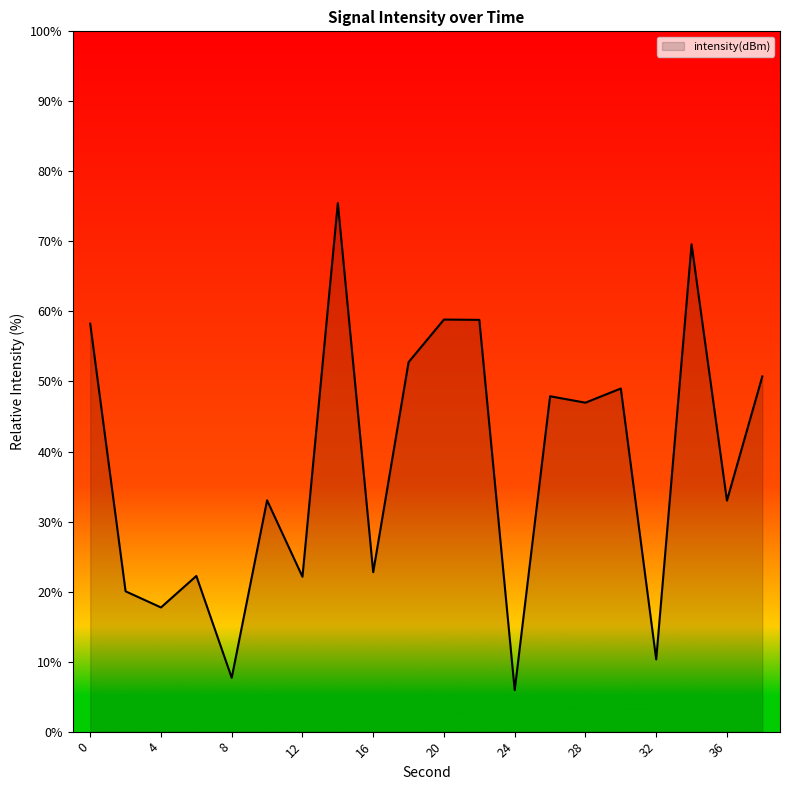

What is the maximum value shown in the chart?

75.5